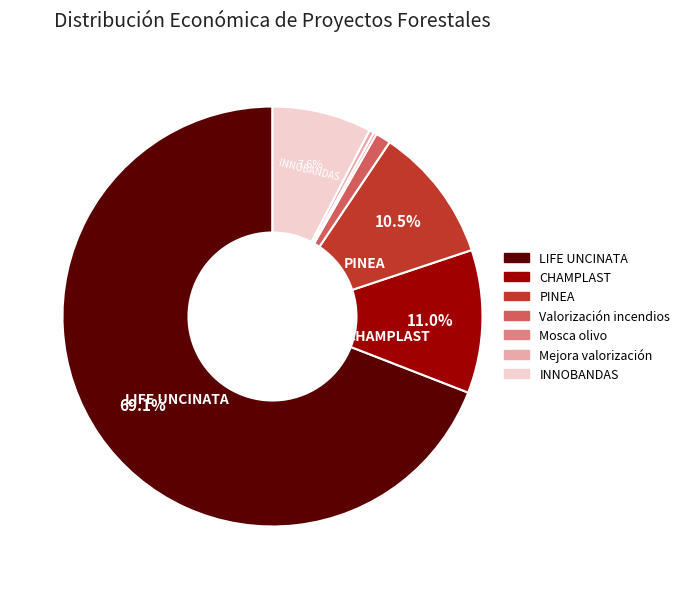

Between LIFE UNCINATA and PINEA, which is larger?

LIFE UNCINATA